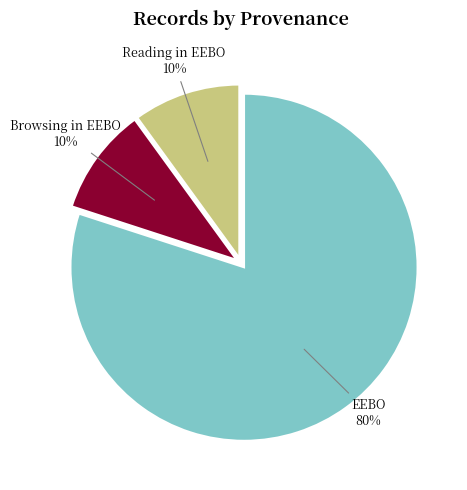

Do Reading in EEBO and Browsing in EEBO together represent more than half of the pie?

No